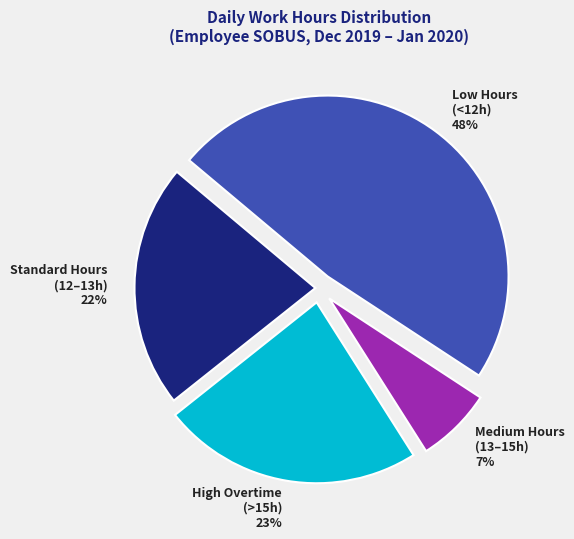

Do Medium Hours (13–15h) and Low Hours (<12h) together represent more than half of the pie?

Yes